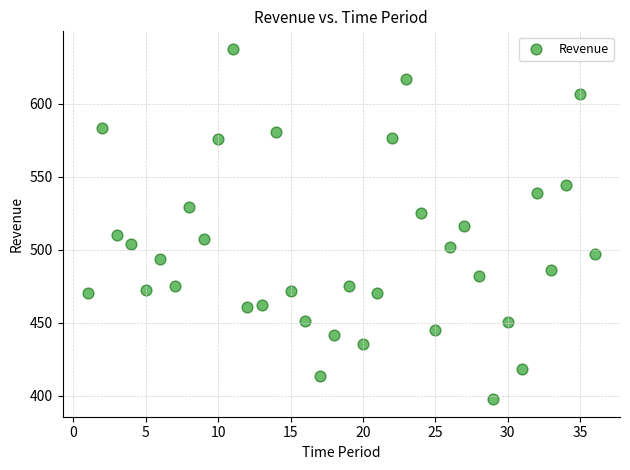

What is the range of X values (max minus min)?

35.0